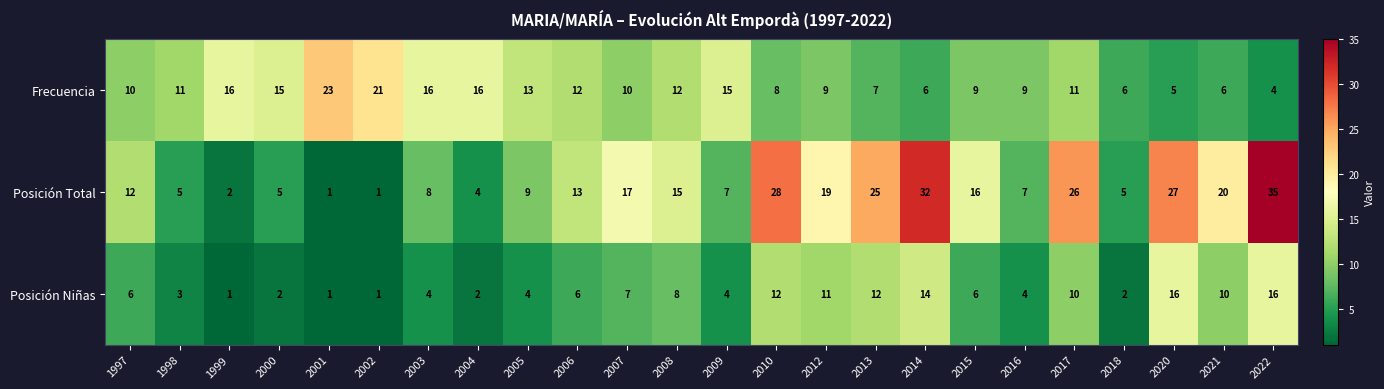

Which series has the widest spread of values?

Posición Total